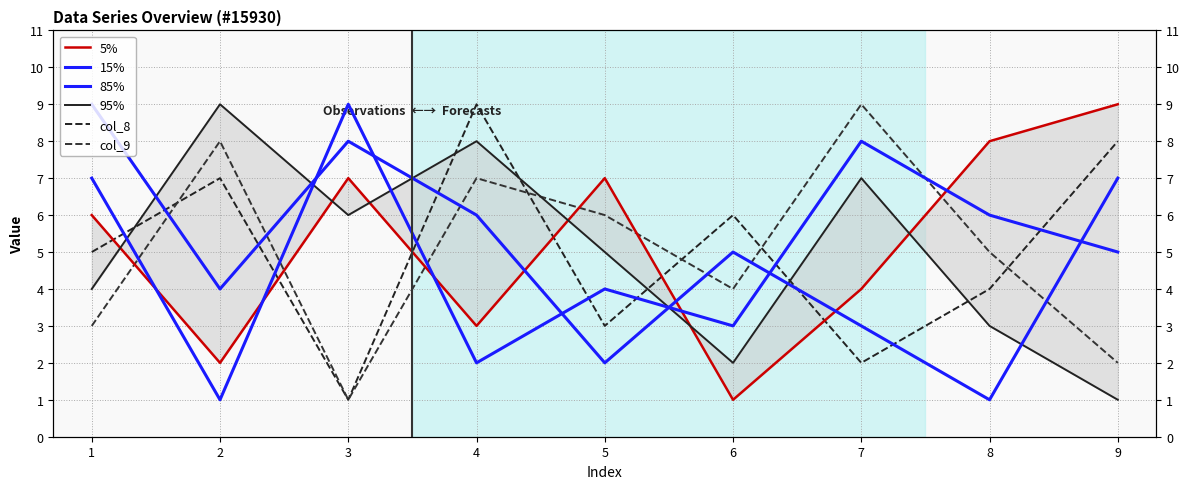

What is the sum of all col_8 values?

45